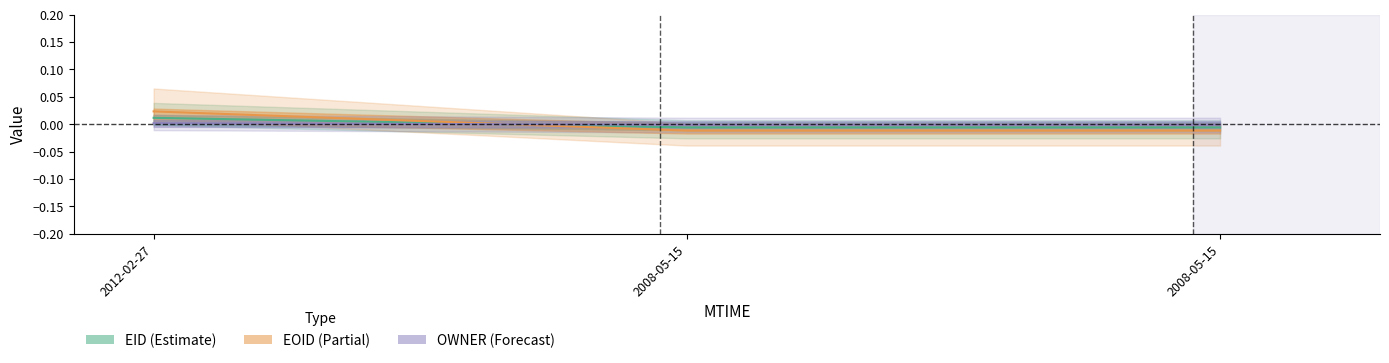

Which series has the largest total across all categories?

EOID